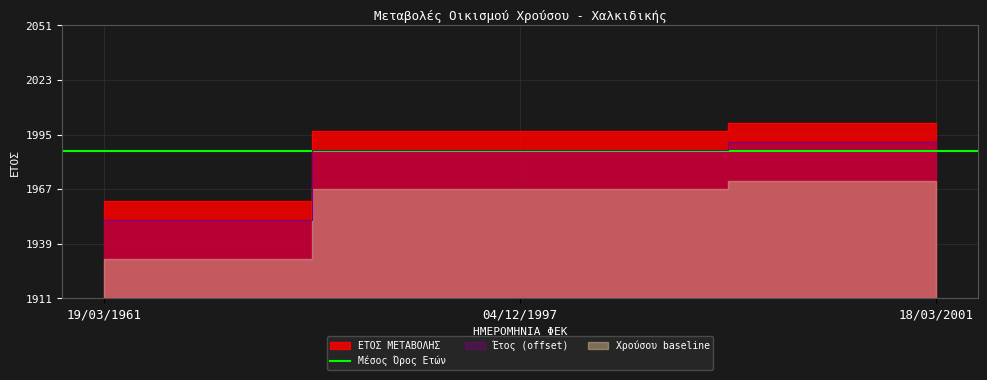

Is it true that the value at 04/12/1997 is 2946?

False